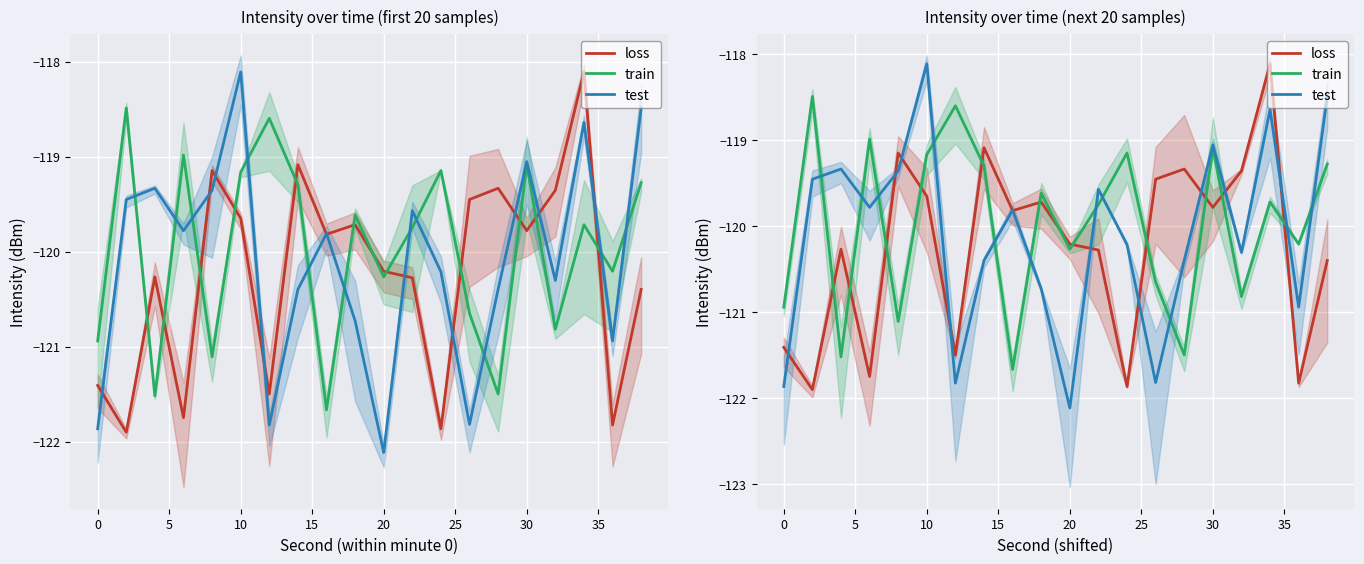

Rank the series by their maximum value, from highest to lowest.

loss, test, train